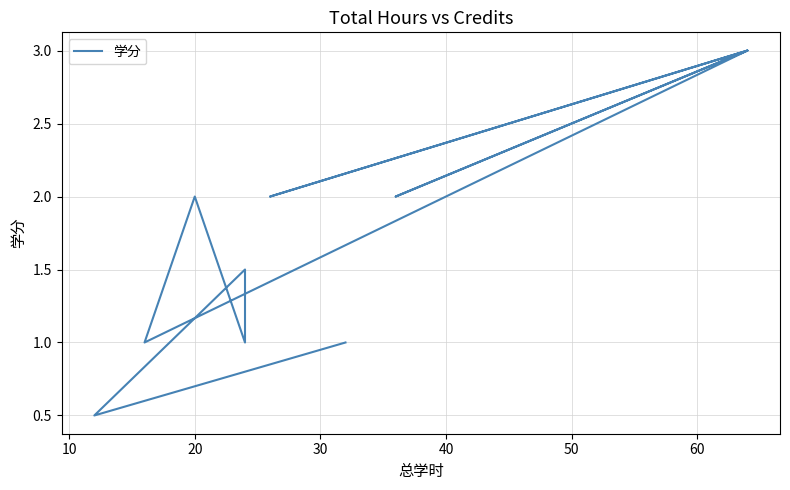

What is the value of the 14th point from the left?

3.0